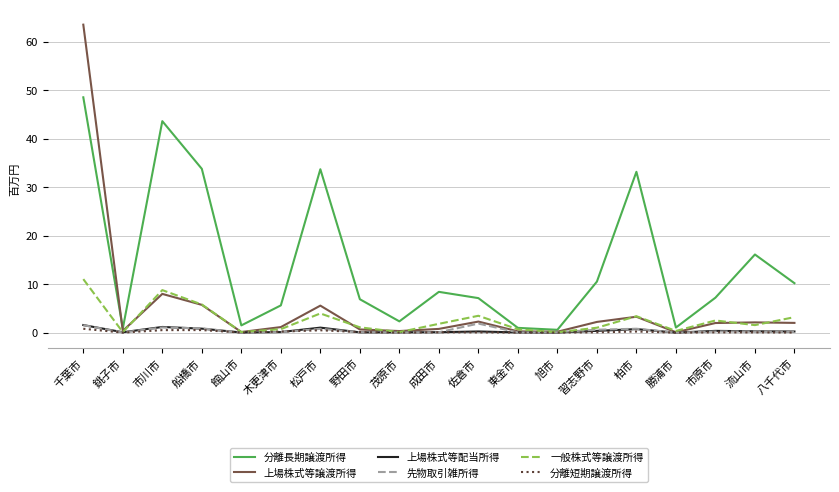

Count the number of categories in the chart.

19